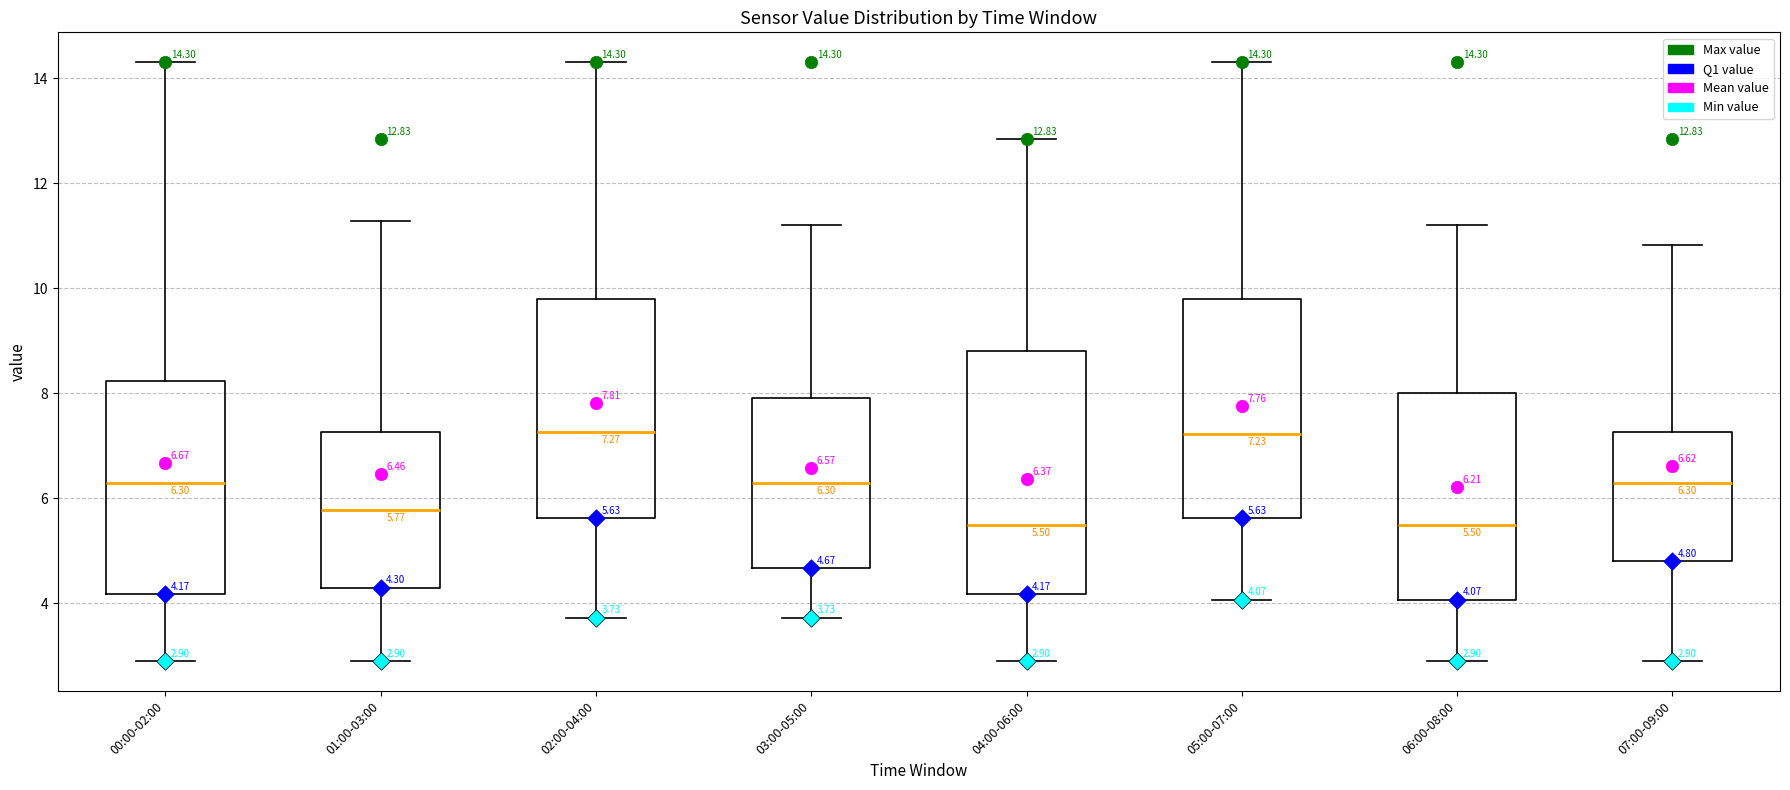

Which box is the tallest, from its lower edge to its upper edge?

04:00-06:00